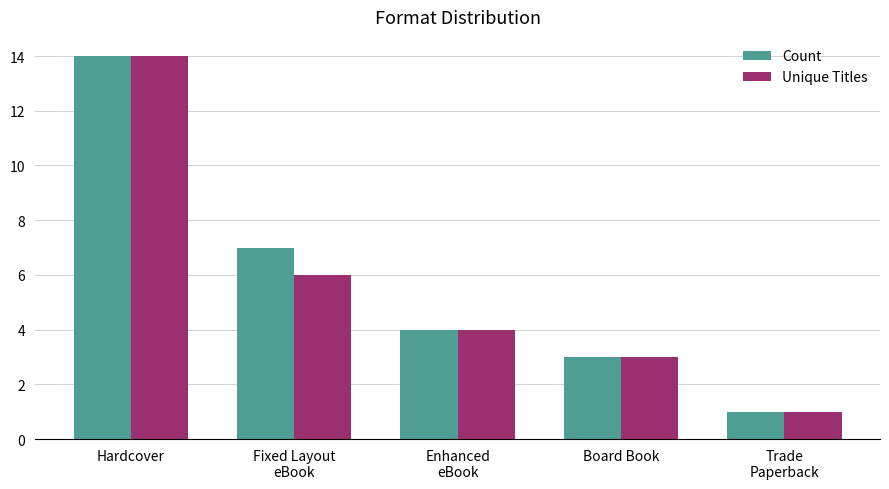

Reading left to right, extract all data points from this chart.

Count: 14	7	4	3	1
Unique Titles: 14	6	4	3	1